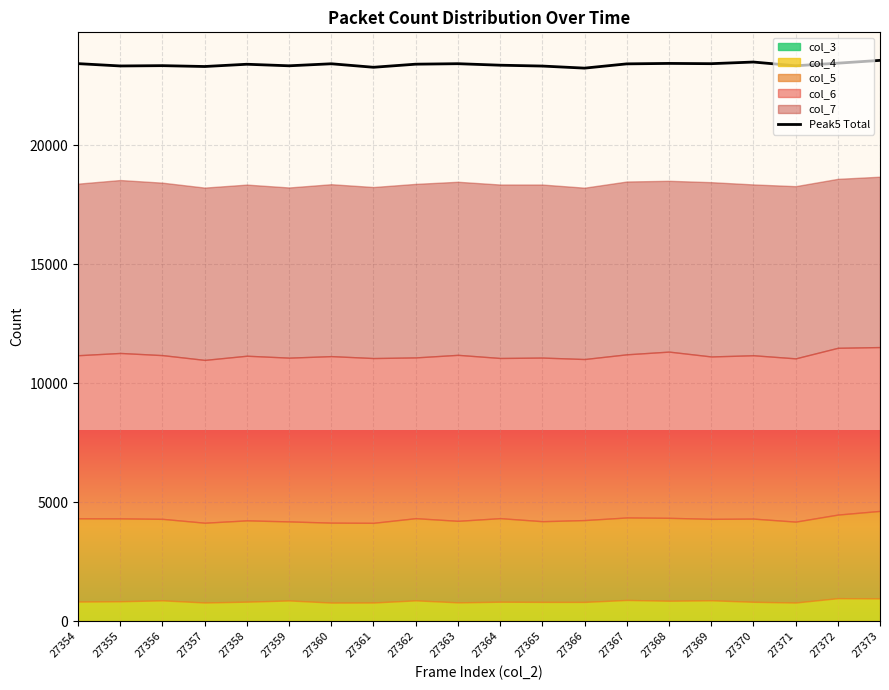

Reading left to right, extract all data points from this chart.

23440	23342	23355	23319	23414	23349	23434	23287	23417	23437	23374	23338	23251	23430	23449	23438	23507	23350	23459	23577